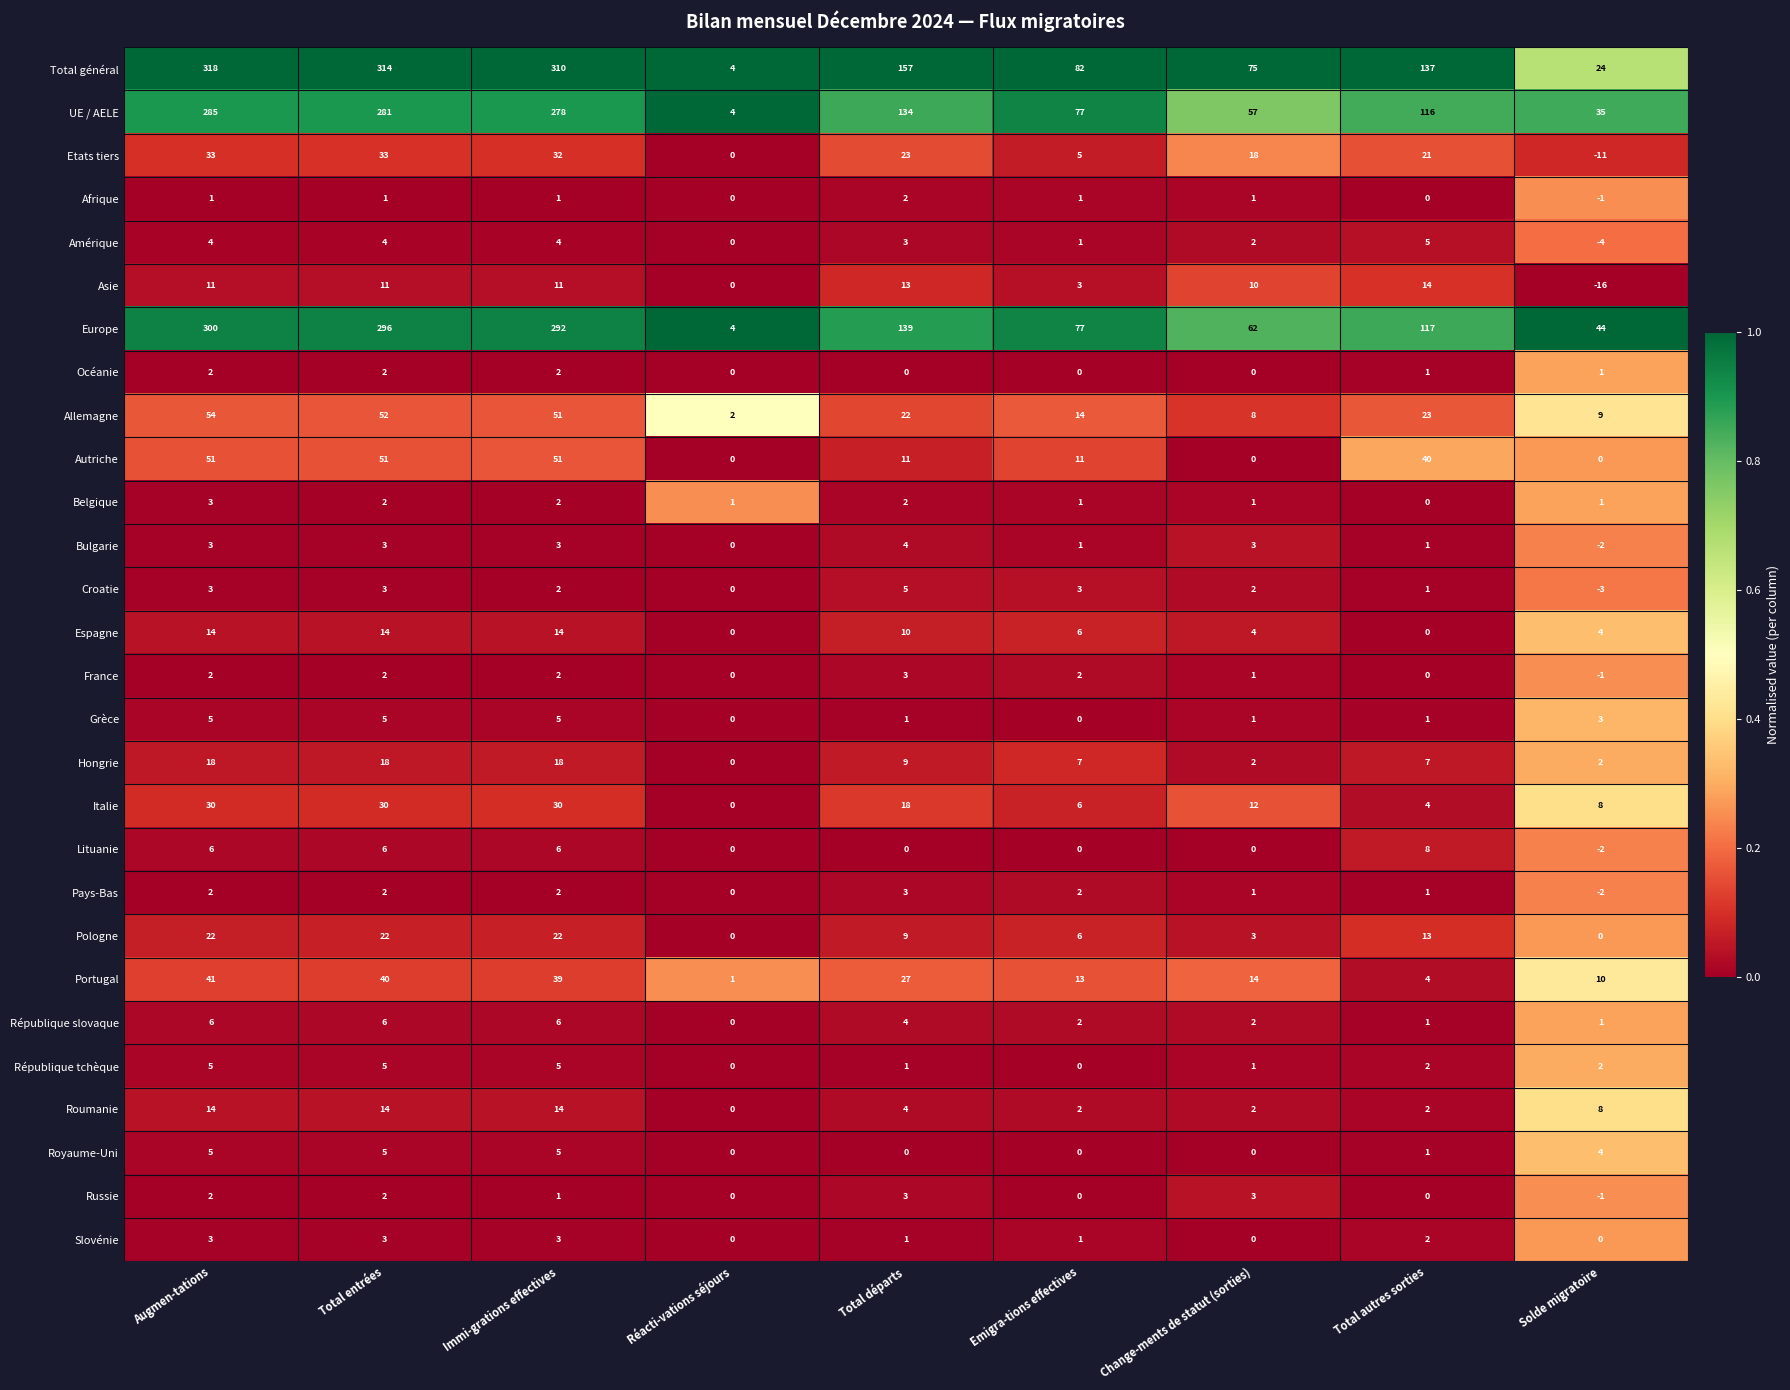

What is the spread (max minus min) of values at Augmen-tations?

317